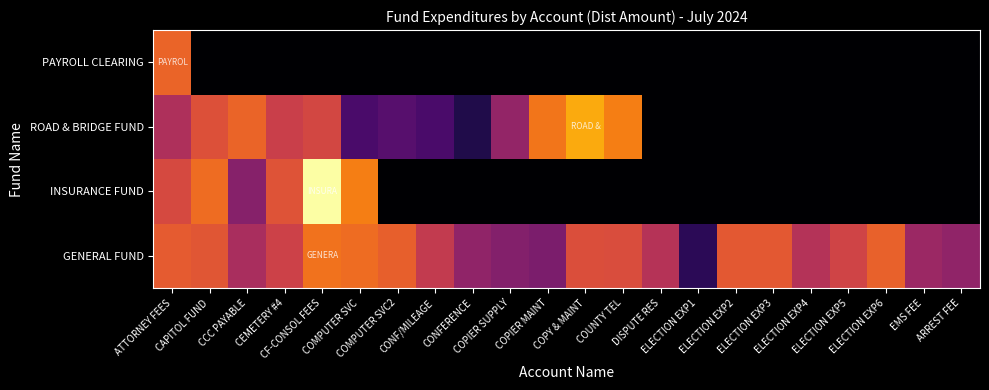

Rank the series at CCC PAYABLE from highest to lowest value.

ROAD & BRIDGE FUND, GENERAL FUND, INSURANCE FUND, PAYROLL CLEARING